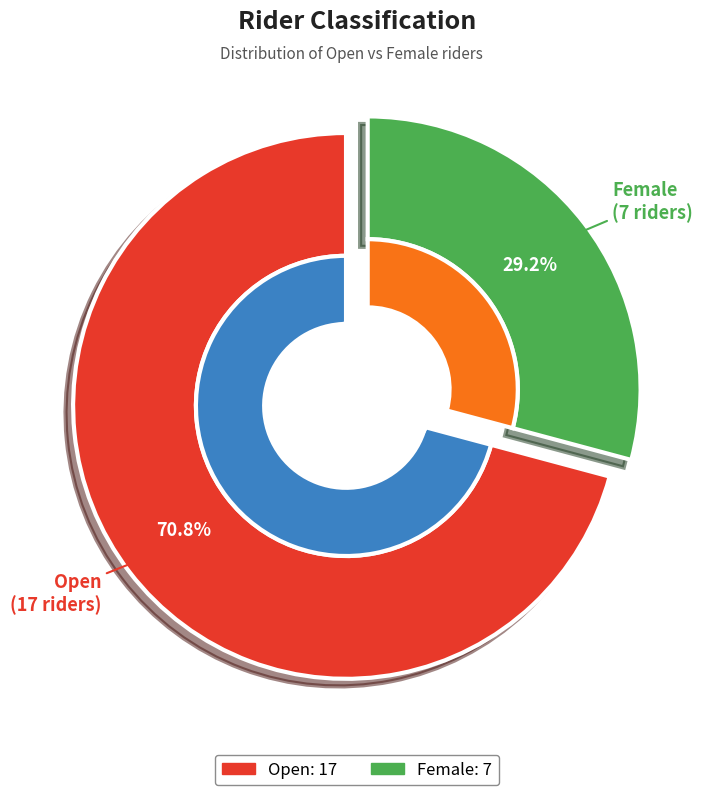

What percentage is the Female slice, to the nearest percent?

29%